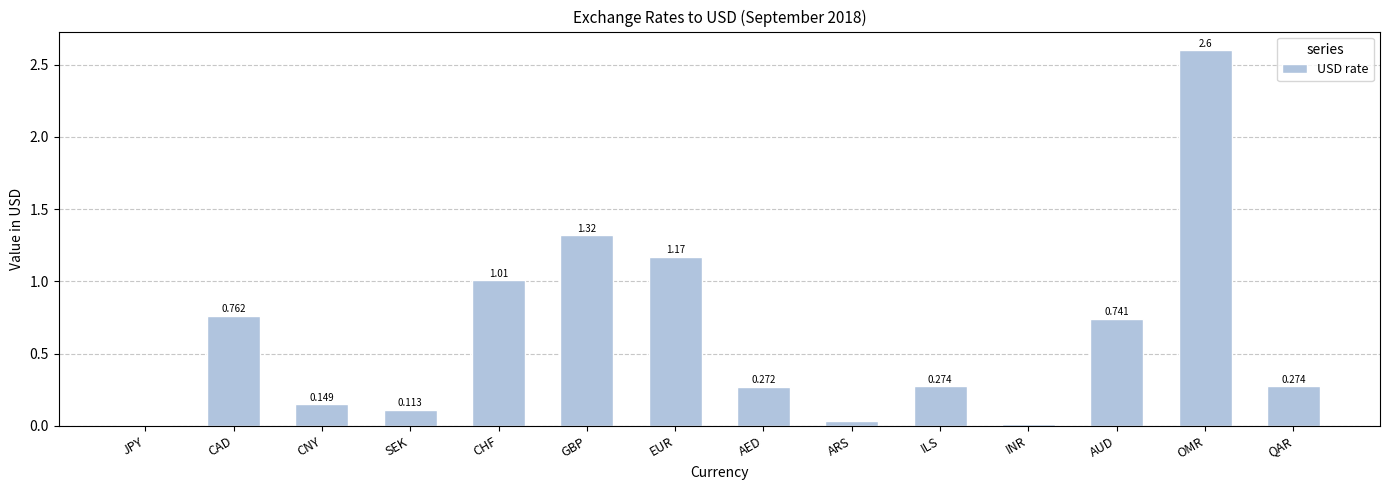

What is the change in value from CHF to INR?

-1.0